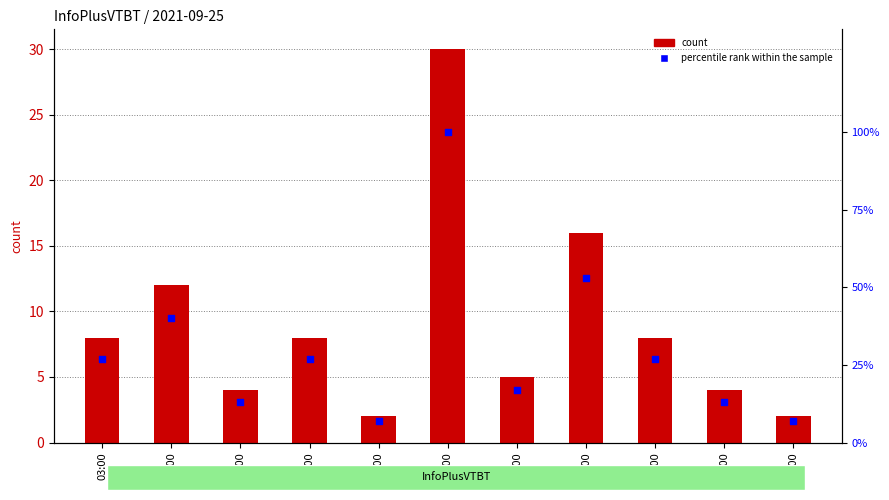

Which series reaches the maximum Y coordinate?

percentile rank within the sample